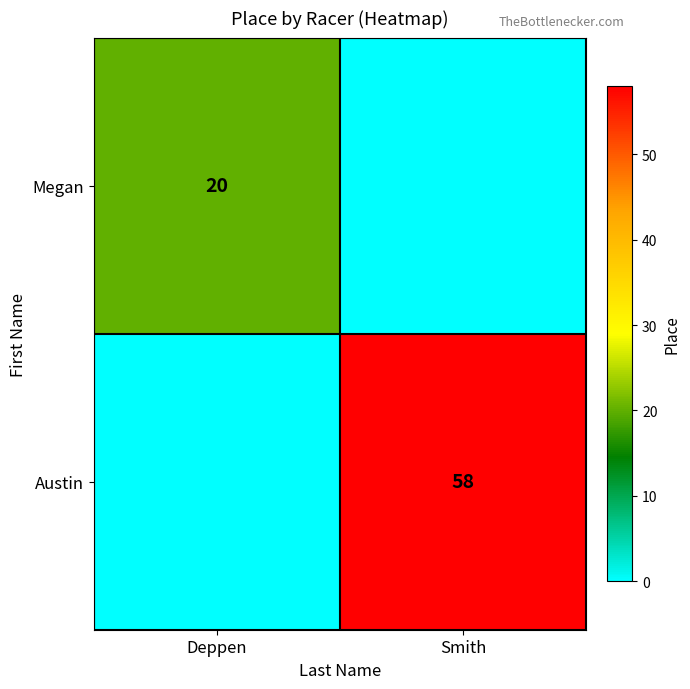

True or false: Megan has a value of 29 at Deppen.

False